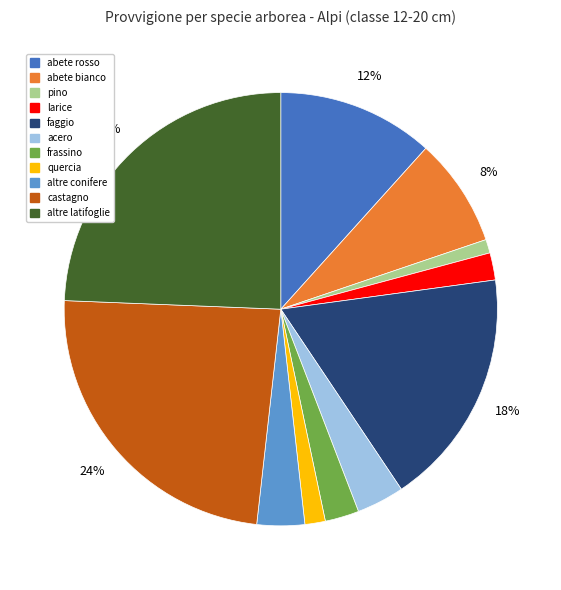

How many segments does this pie chart have?

11